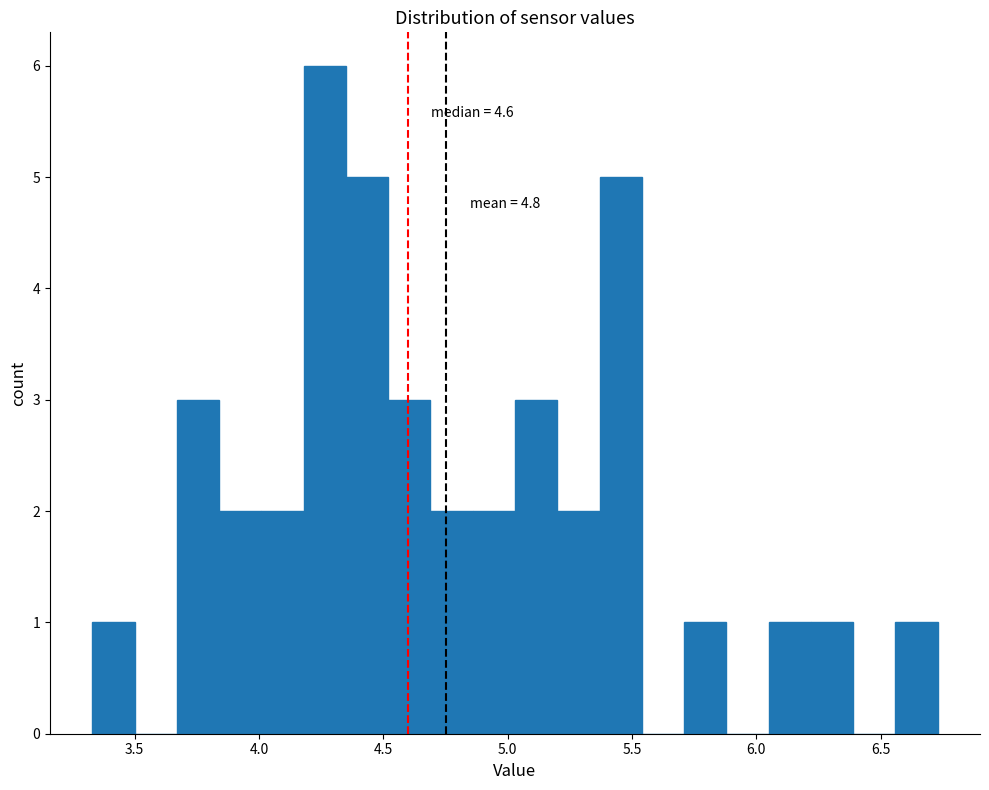

Around what value on the x-axis is the tallest bar? Give the approximate position of its centre, as read against the axis.

4.25